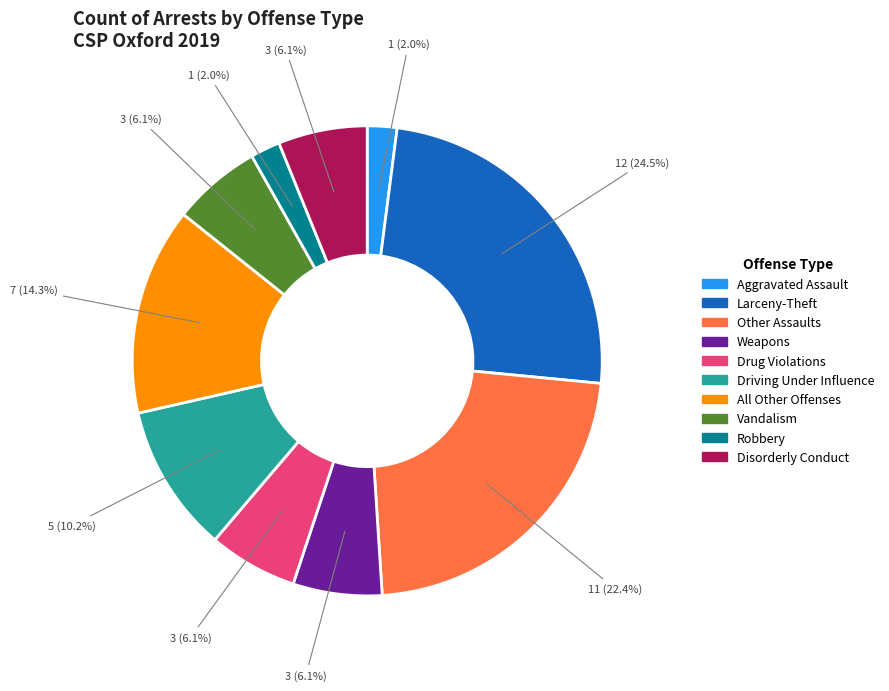

Is there any slice that represents more than half of the pie?

No